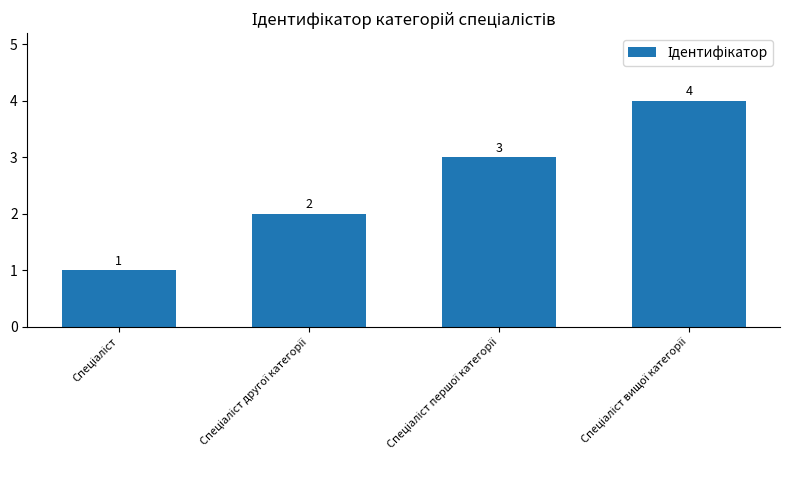

Reading left to right, extract all data points from this chart.

1	2	3	4